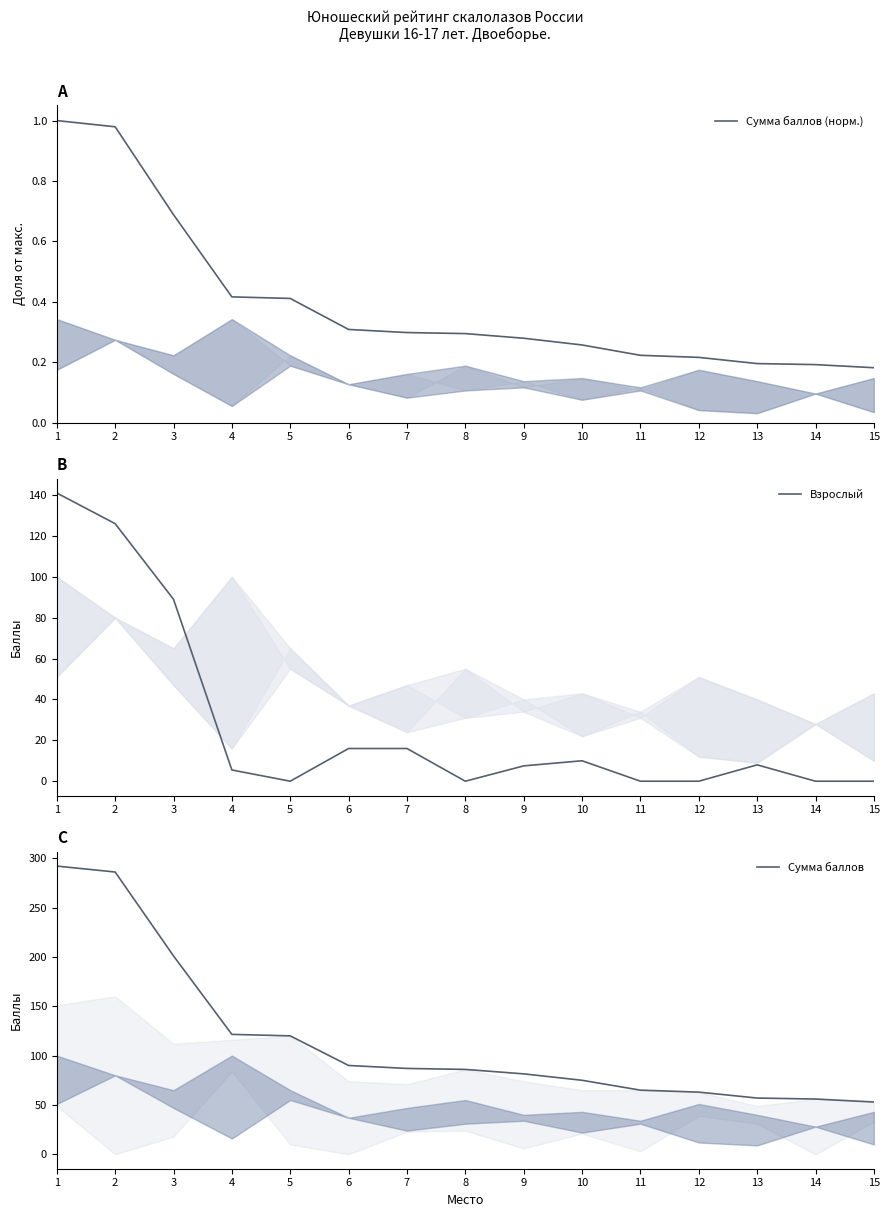

Reading right to left, list all the values displayed in this chart.

Сумма баллов (норм.): 0.2	0.2	0.2	0.2	0.2	0.3	0.3	0.3	0.3	0.3	0.4	0.4	0.7	1.0	1.0
Взрослый: 0.0	0.0	8.0	0.0	0.0	10.0	7.5	0.0	16.0	16.0	0.0	5.5	89.0	126.0	141.0
Сумма баллов: 53.0	56.0	57.0	63.0	65.0	75.0	81.5	86.0	87.0	90.0	120.0	121.5	201.0	286.0	292.0